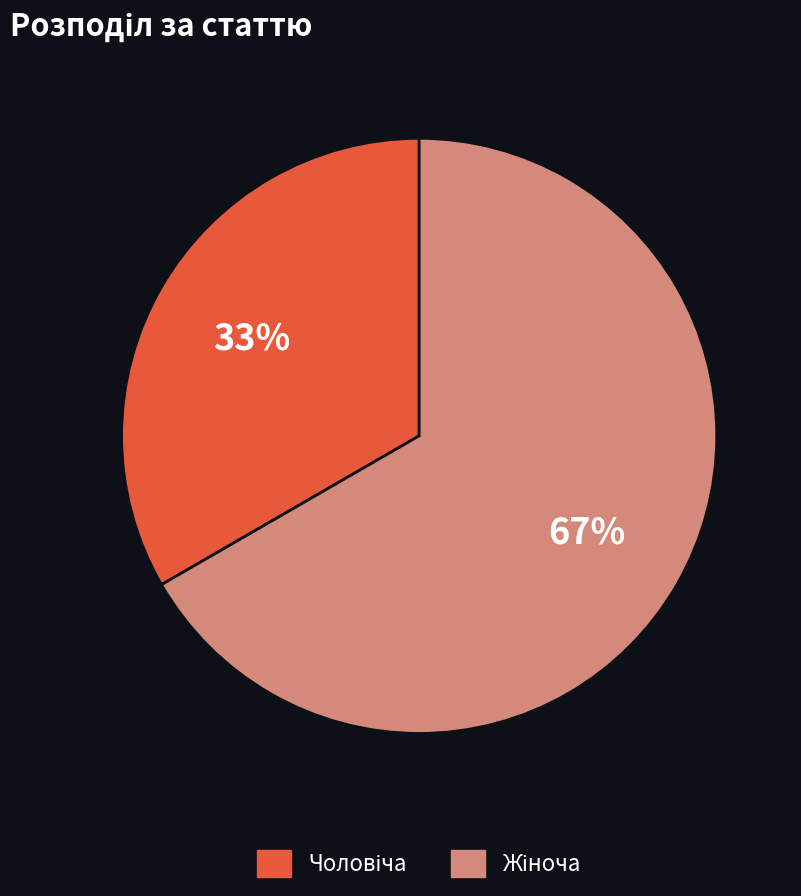

To the nearest percent, what is the average slice percentage?

50%